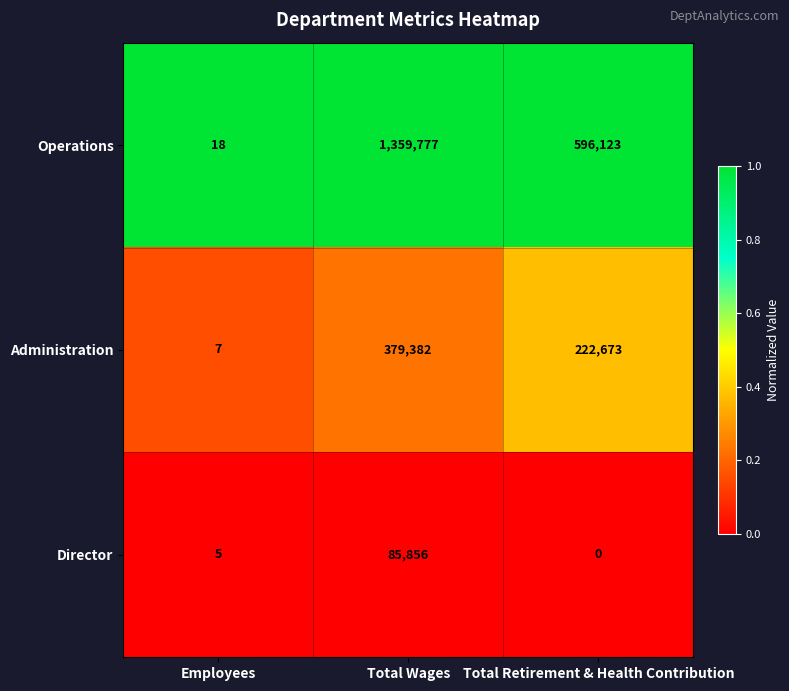

Rank the series by their maximum value, from highest to lowest.

Operations, Administration, Director